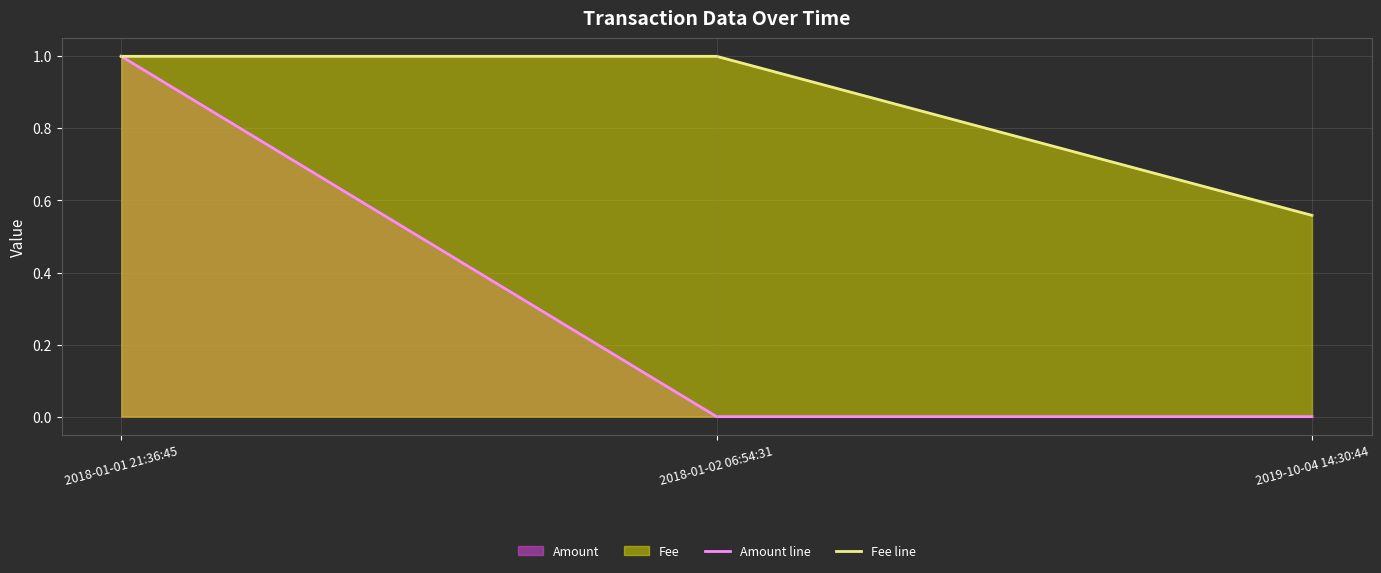

Count the number of categories in the chart.

3